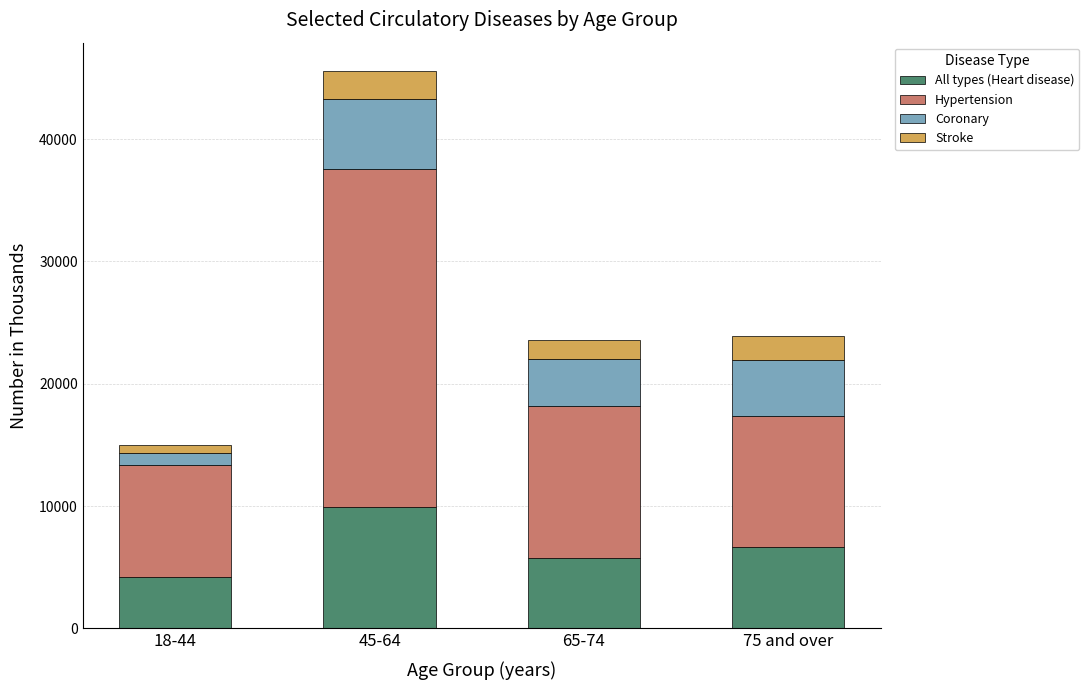

What is the difference between the All types (Heart disease) values at 45-64 and 65-74?

4147